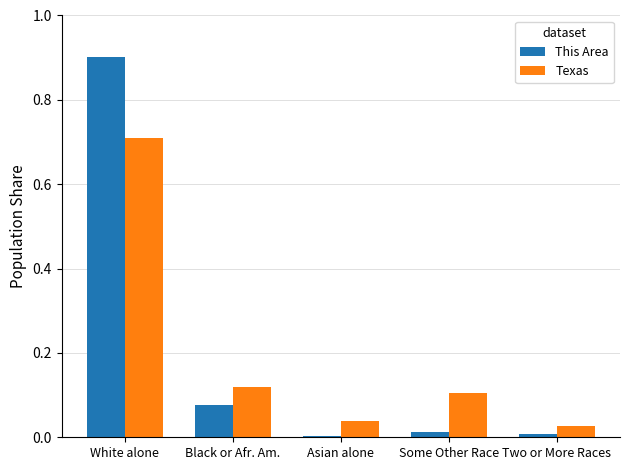

What position from the left is Black or Afr. Am.?

2